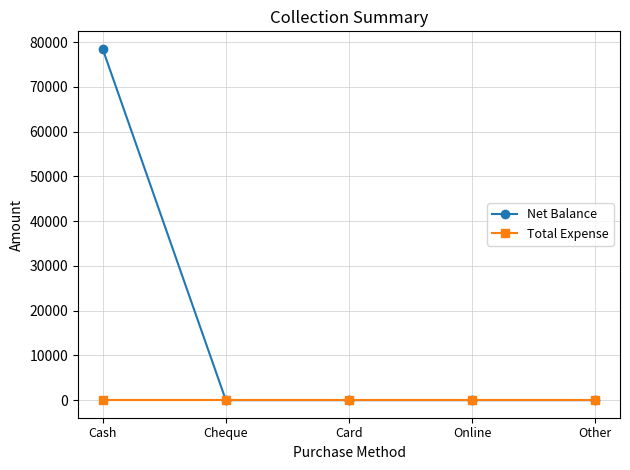

Which series has the largest total across all categories?

Net Balance